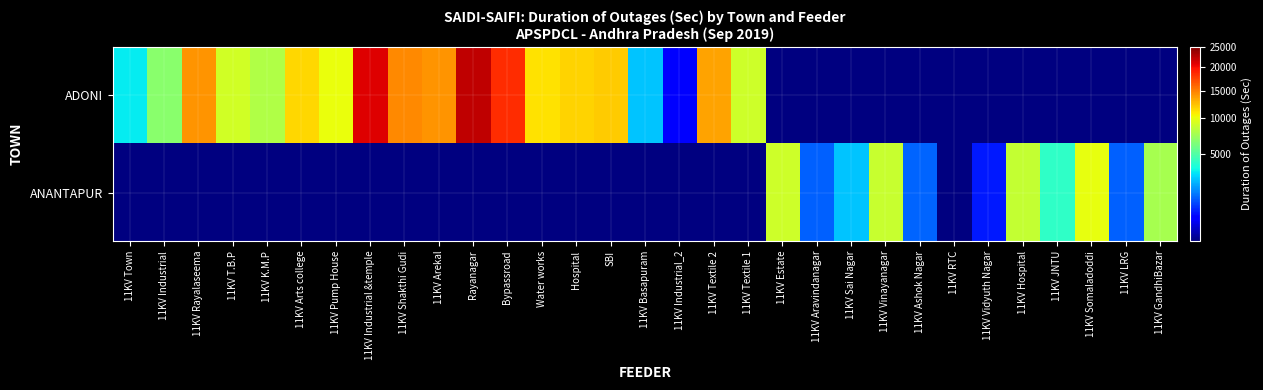

At how many categories does at least one series exceed 8338?

18